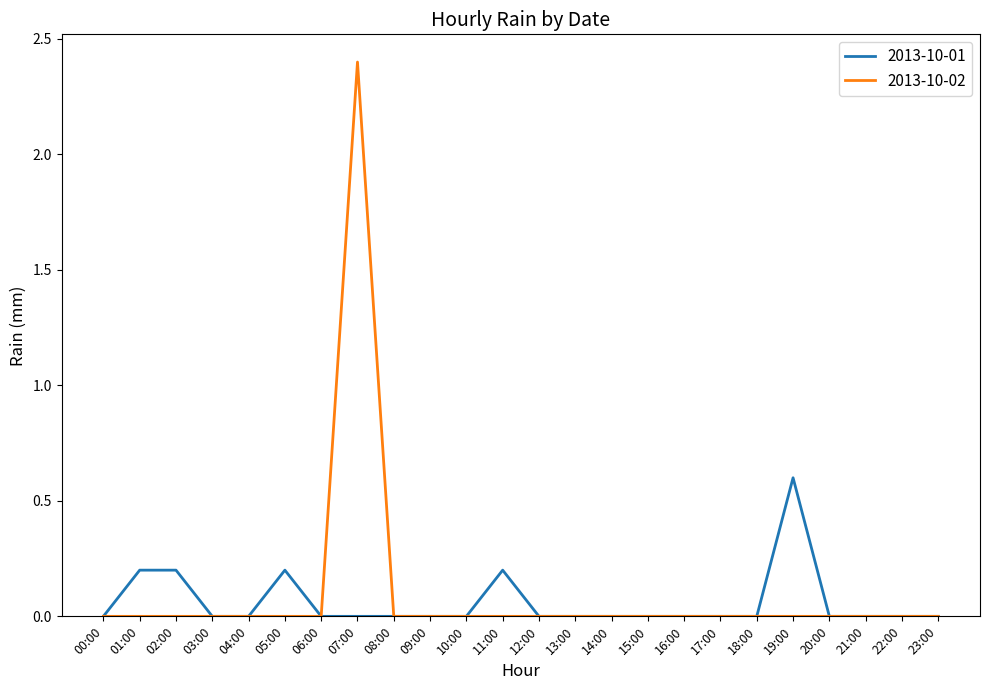

Rank the series by their average value, from lowest to highest.

2013-10-01, 2013-10-02